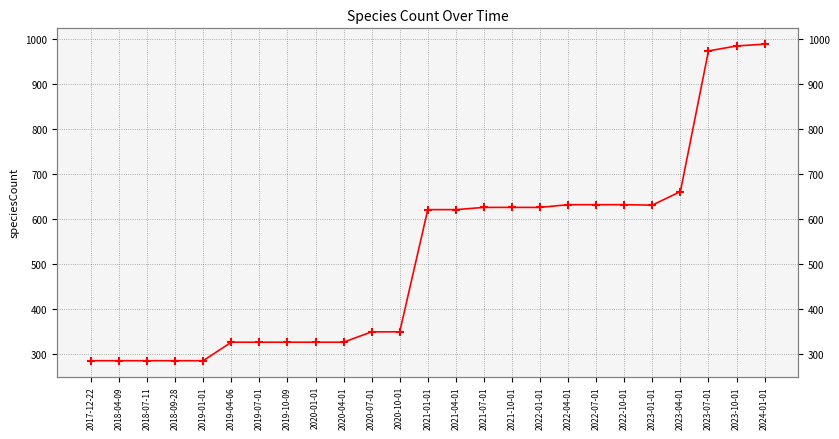

Reading left to right, extract all data points from this chart.

286	286	286	286	286	327	327	327	327	327	350	350	621	621	626	626	626	632	632	632	631	661	973	984	988